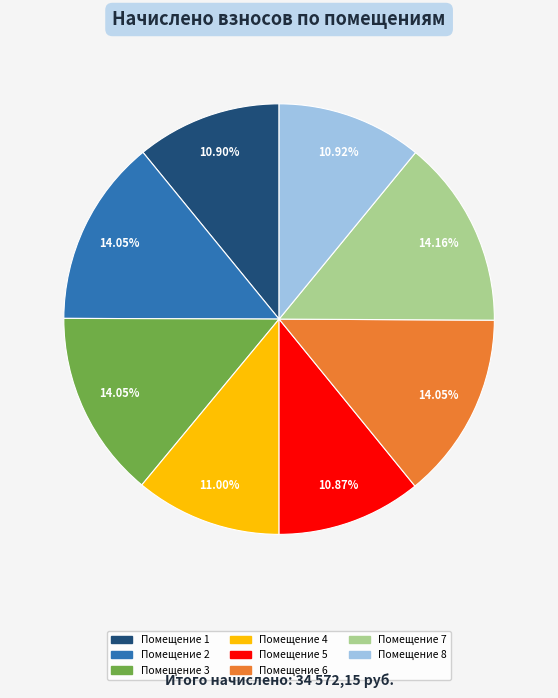

Does any single category account for the majority?

No